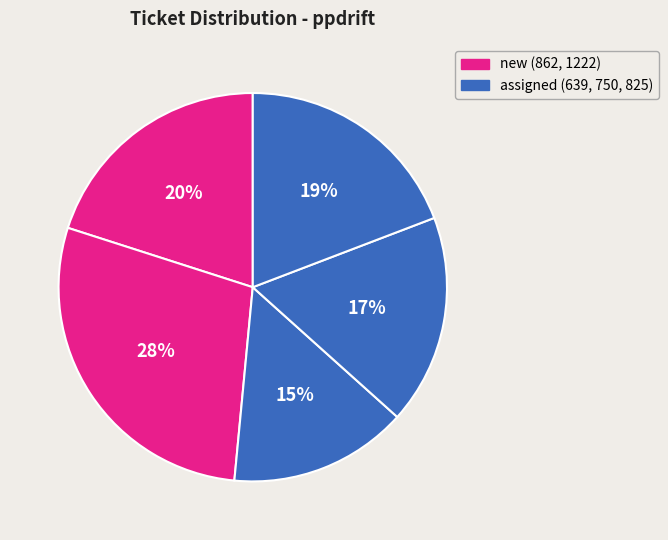

Count the number of slices in the pie.

5